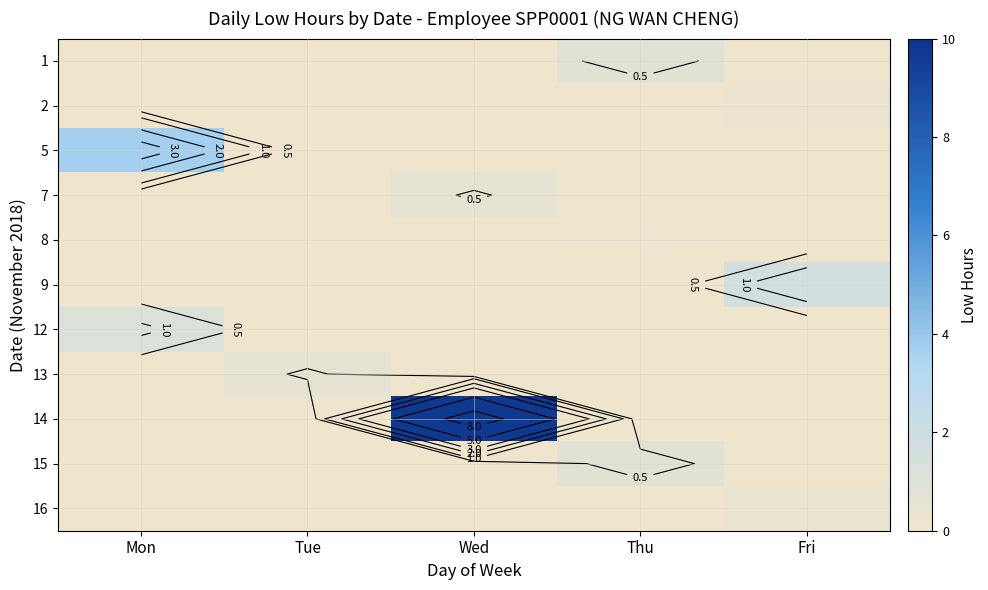

How many distinct data groups are displayed?

11